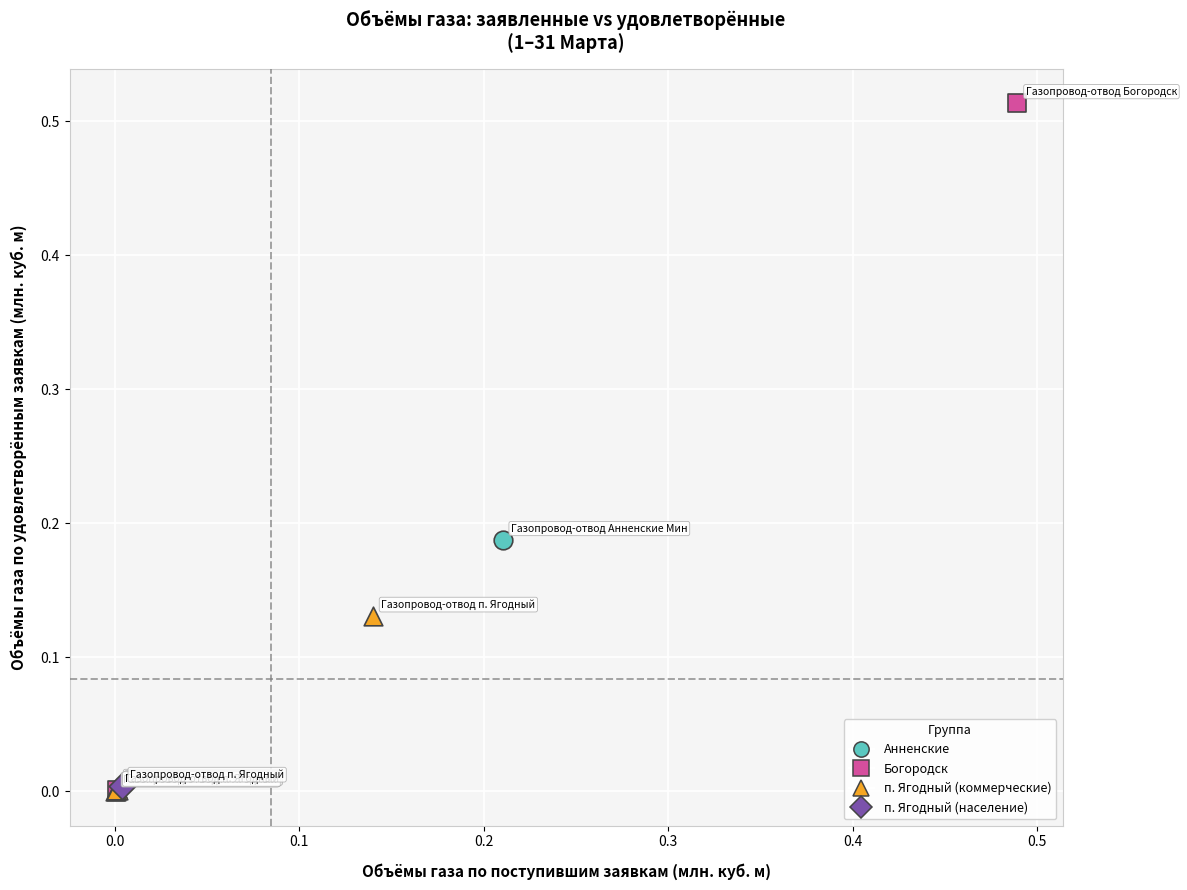

What are all the series names shown in the legend?

Анненские, Богородск, п. Ягодный (коммерческие), п. Ягодный (население)